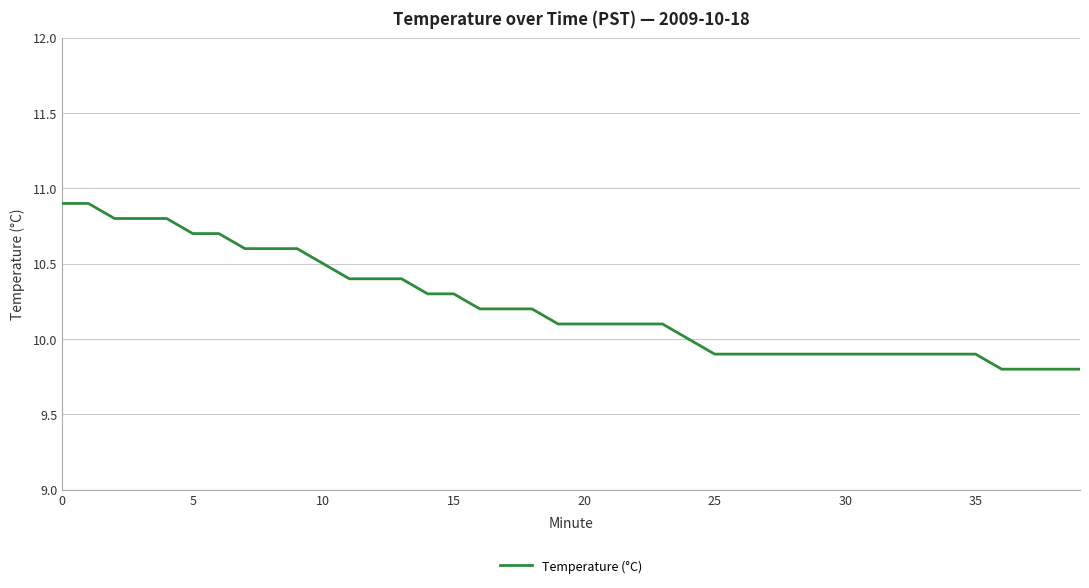

What is the maximum value shown in the chart?

10.9